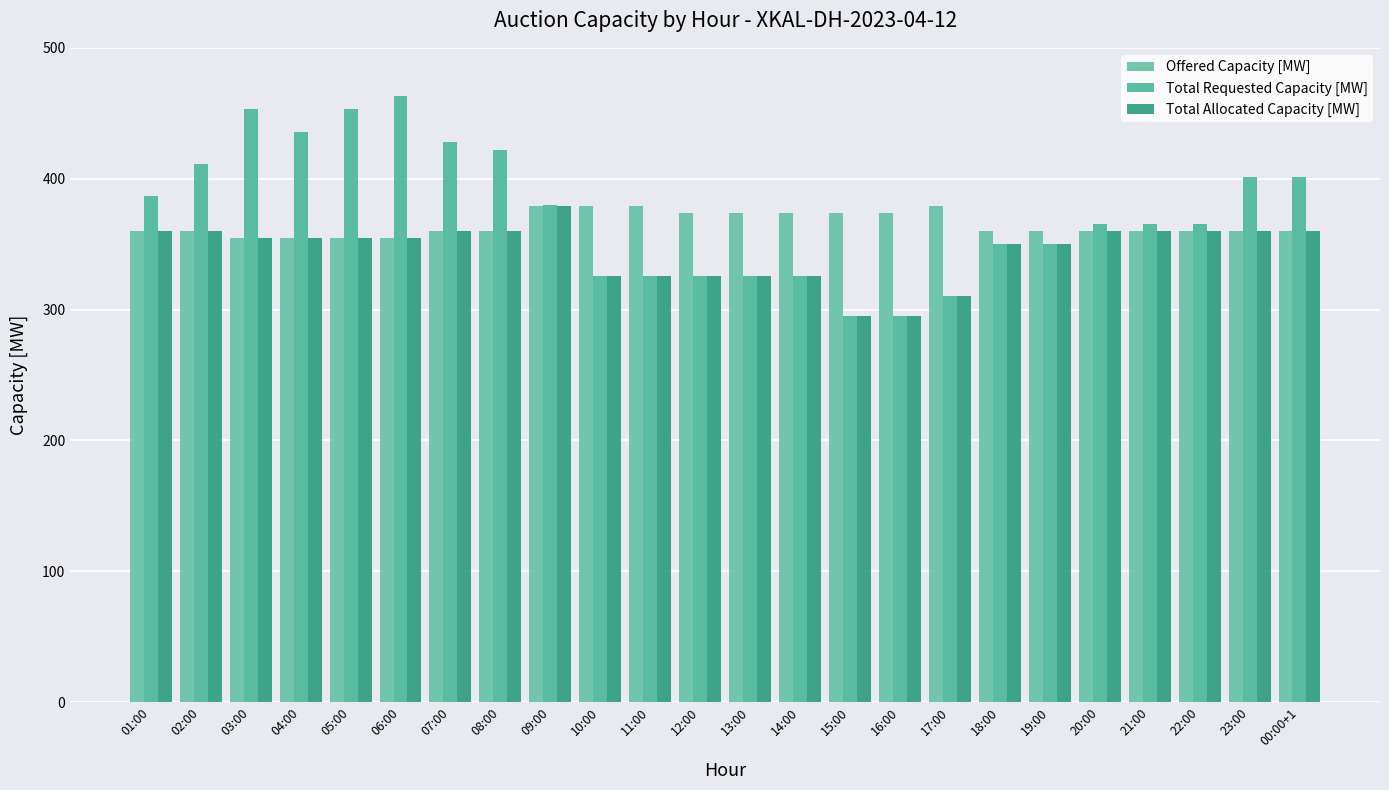

What is the difference between the maximum and second lowest values in the Total Allocated Capacity [MW] series?

84